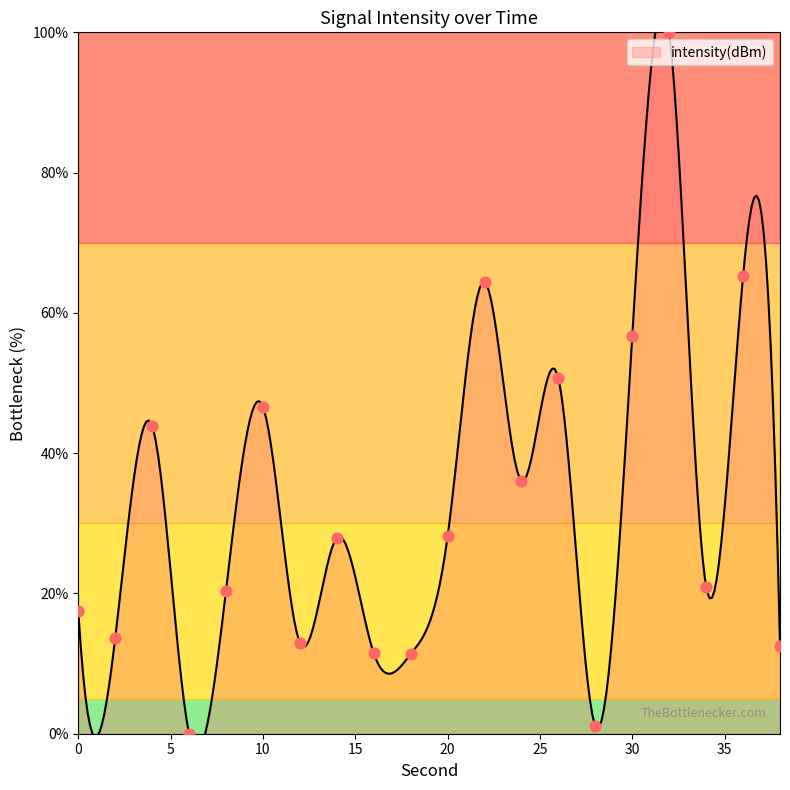

Approximately how many times larger is the value at 24 compared to 10?

0.8